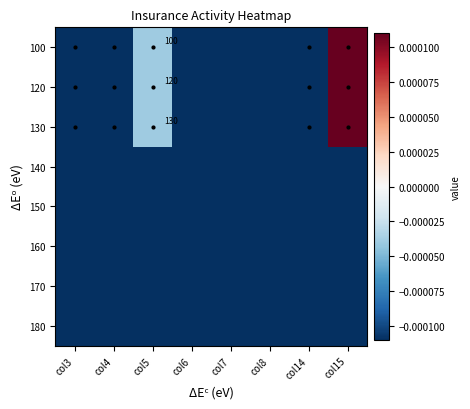

Which category has the highest value across all series?

col15